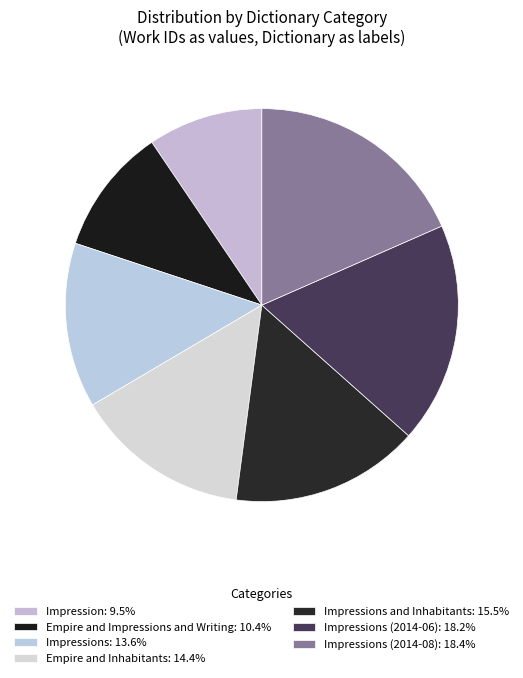

Is there a majority slice in this chart?

No